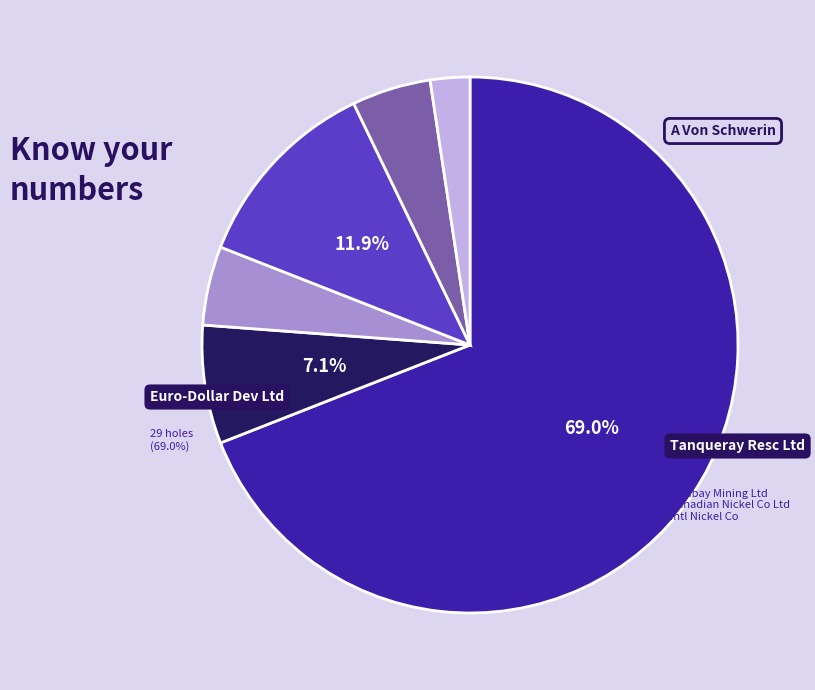

Is there any slice that represents more than half of the pie?

Yes